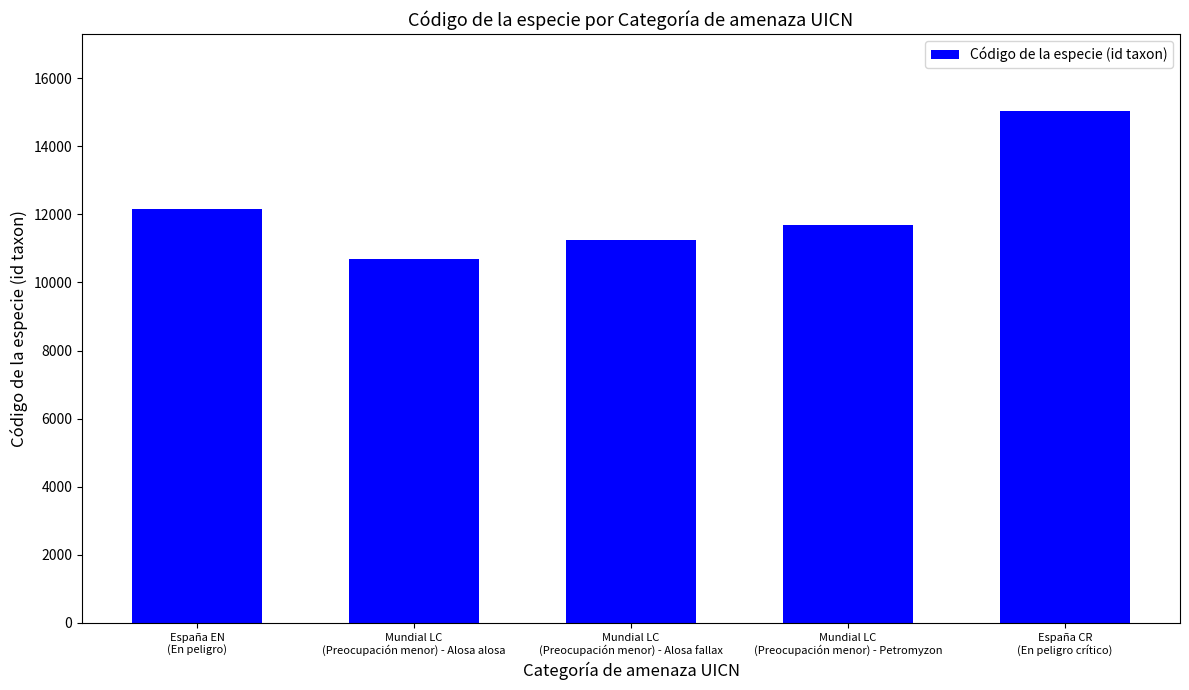

Approximately how many times larger is the value at Mundial LC
(Preocupación menor) - Alosa alosa compared to Mundial LC
(Preocupación menor) - Alosa fallax?

0.9